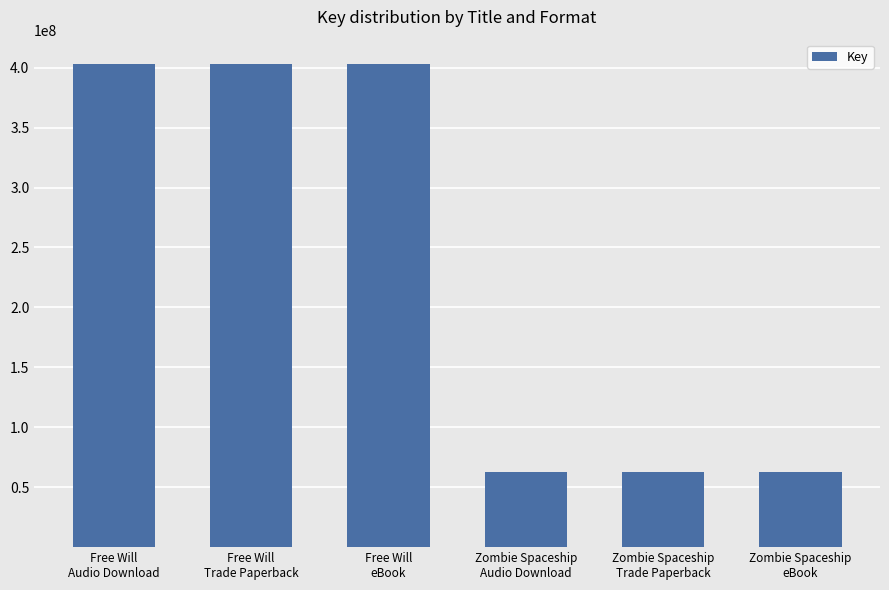

What is the difference between the second highest and second lowest values?

340701663